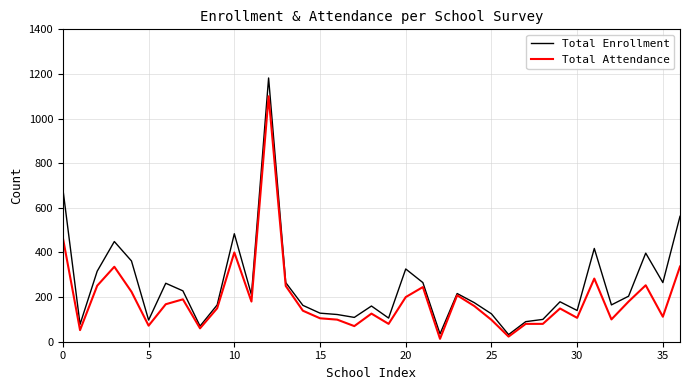

What is the highest value of the Total Attendance series?

1100